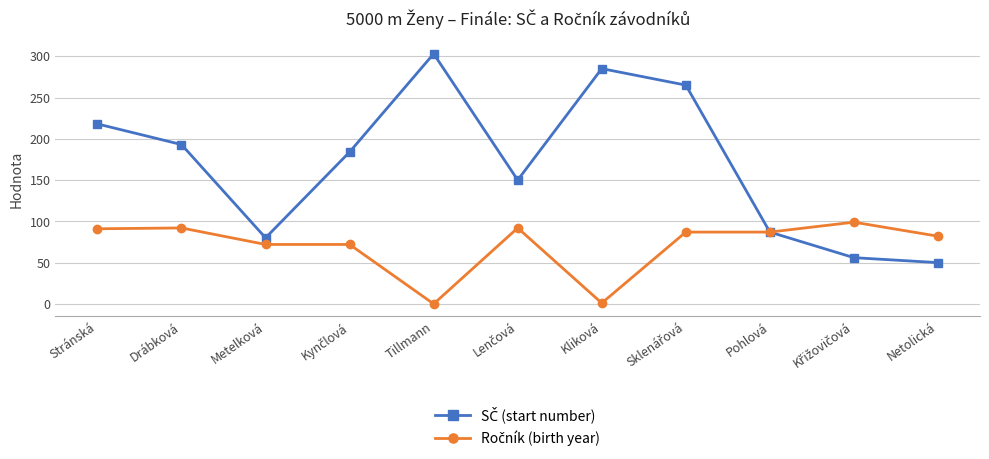

Count the number of data series in this chart.

2